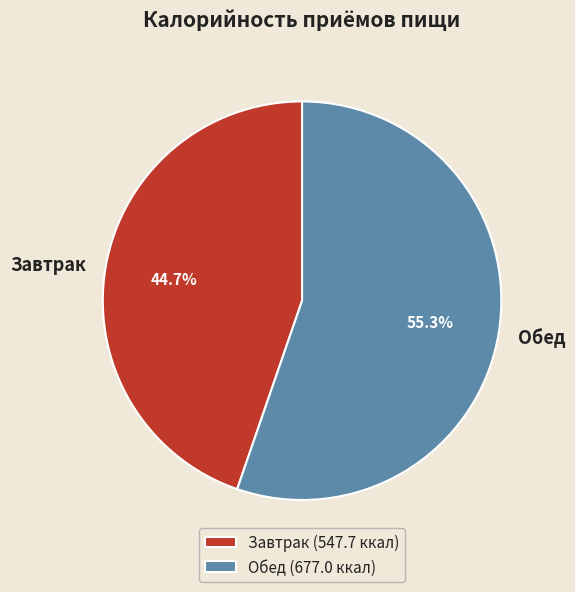

What is the smallest slice in the pie chart?

Завтрак